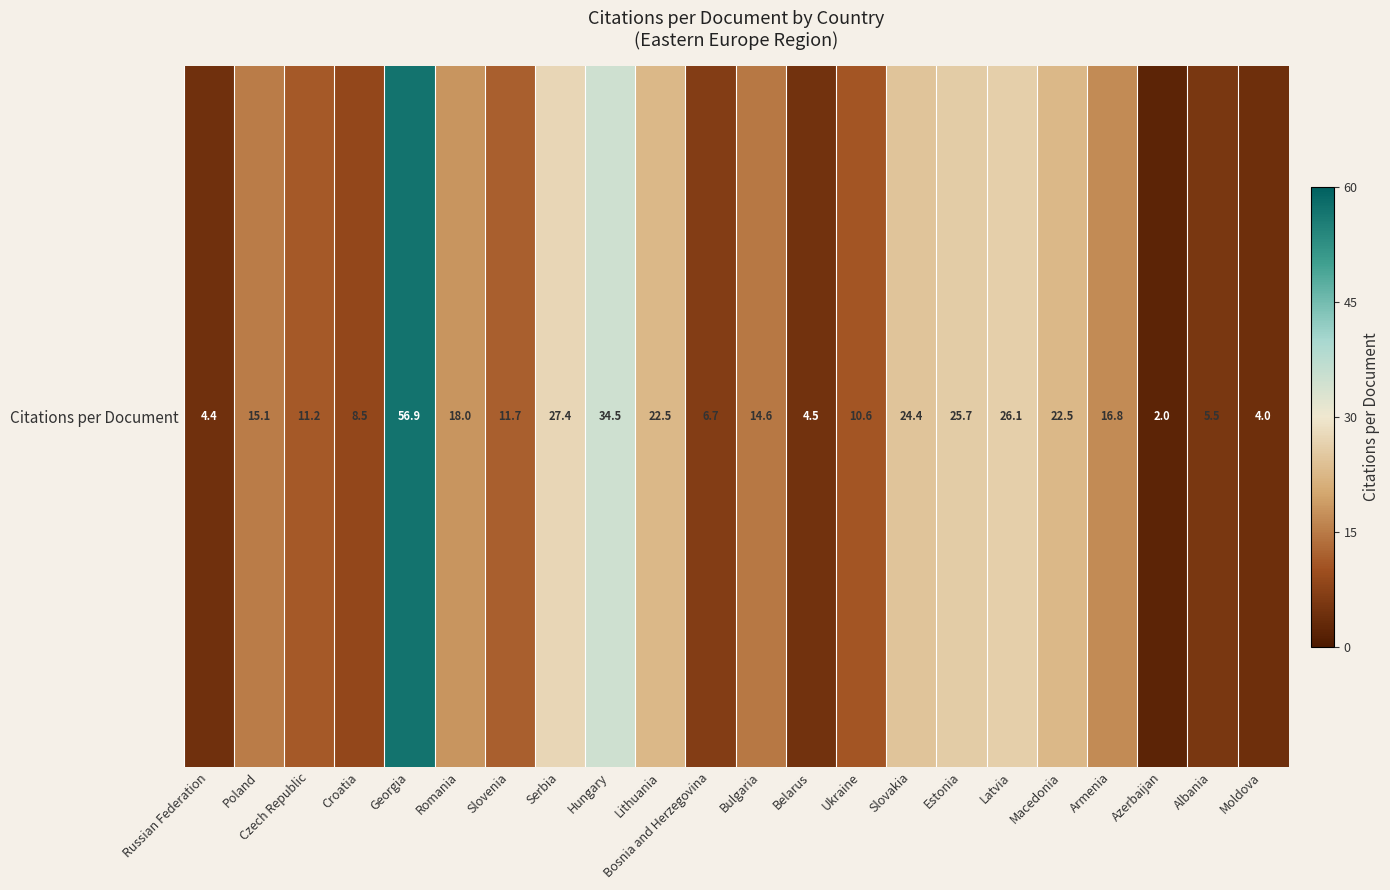

The chart shows a value of 22.5 at Macedonia. True or false?

True